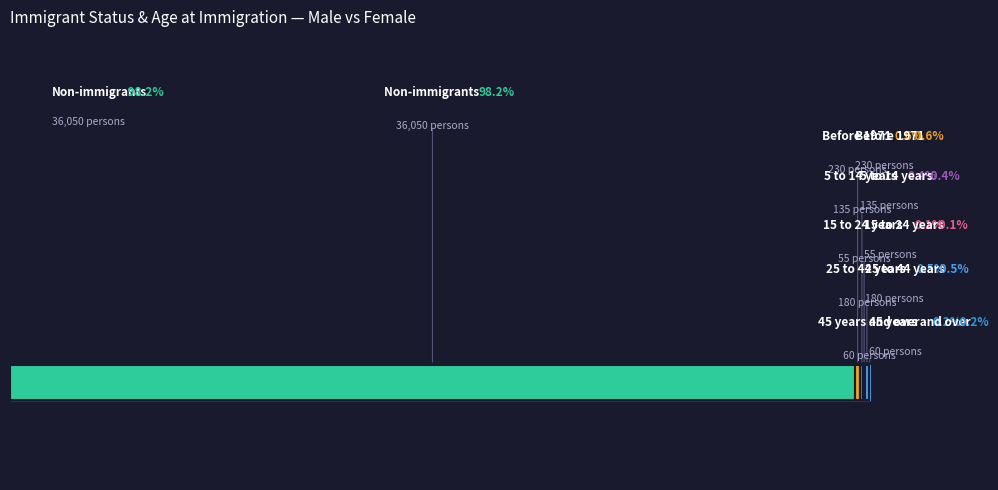

At which category is the sum across all series the highest?

Non-immigrants